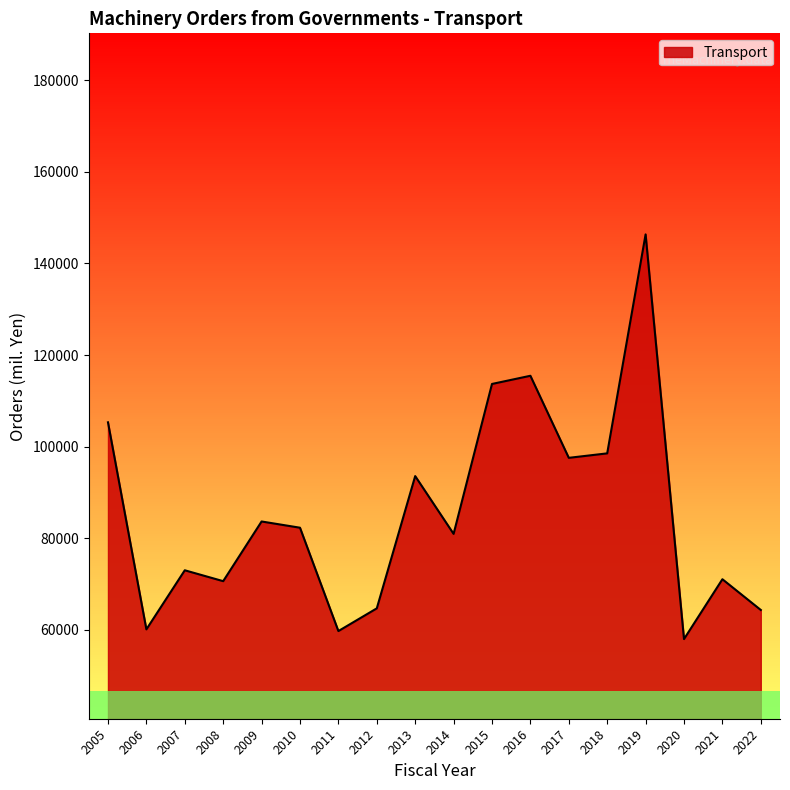

Where is the data nearest to the value 102169?

2005